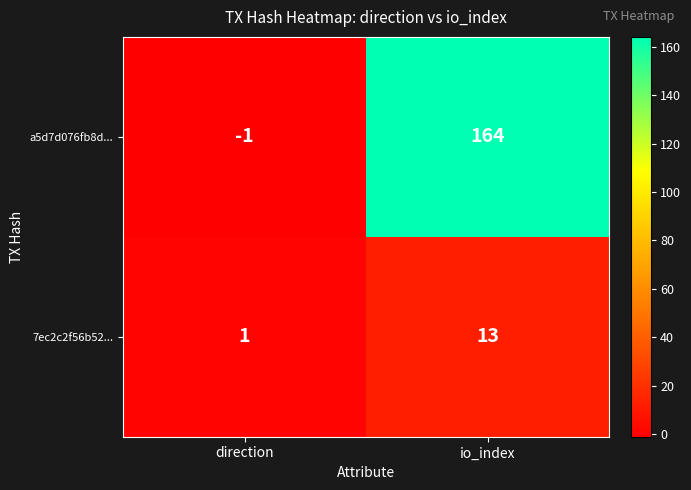

Which series has the largest total across all categories?

a5d7d076fb8d...